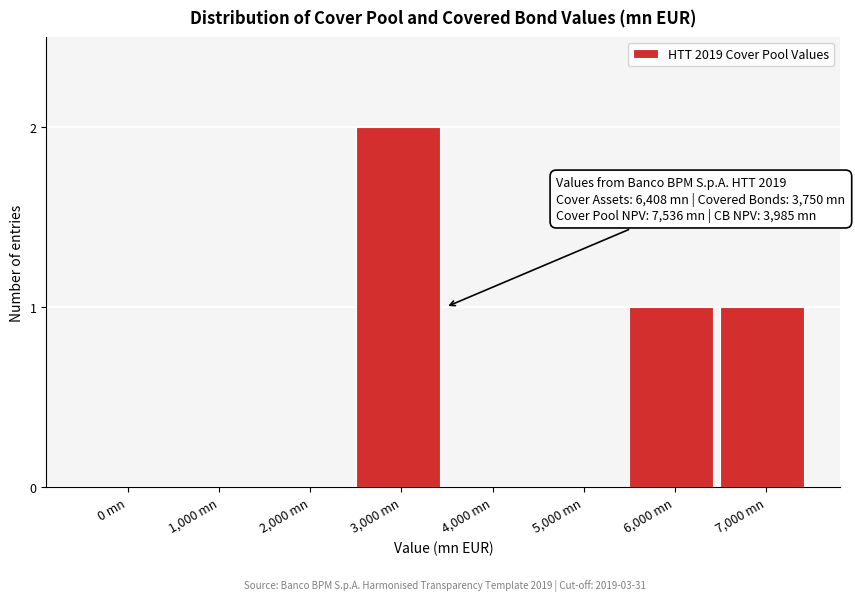

Reading left to right, extract all data points from this chart.

0 mn=0	1,000 mn=0	2,000 mn=0	3,000 mn=2	4,000 mn=0	5,000 mn=0	6,000 mn=1	7,000 mn=1